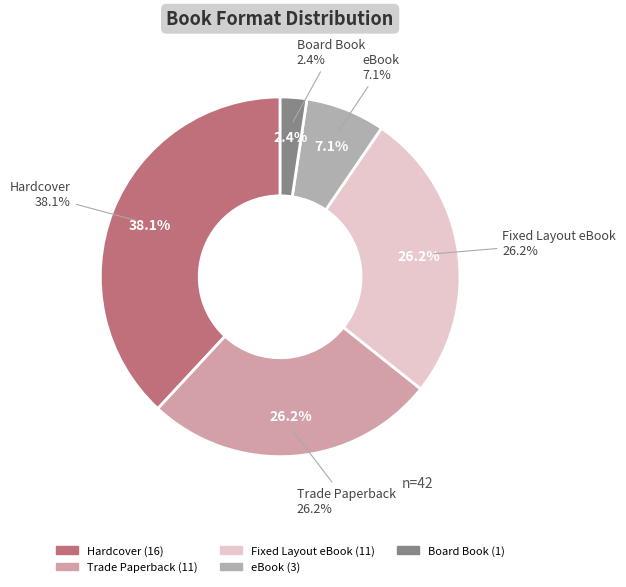

True or false: Board Book accounts for 1% of the total.

False